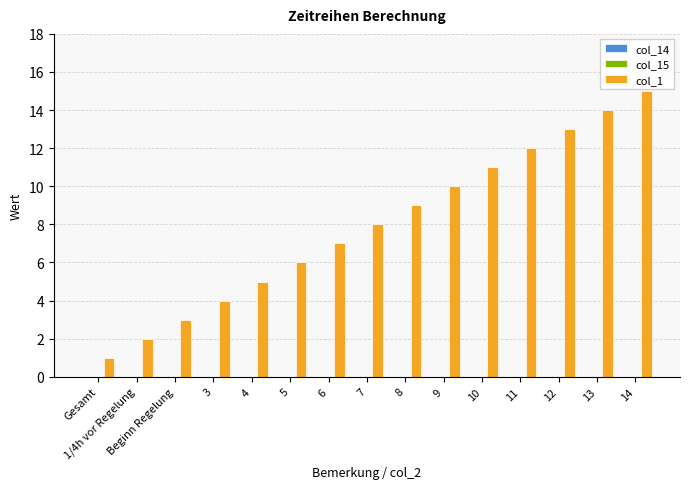

How many bars are there in total?

15